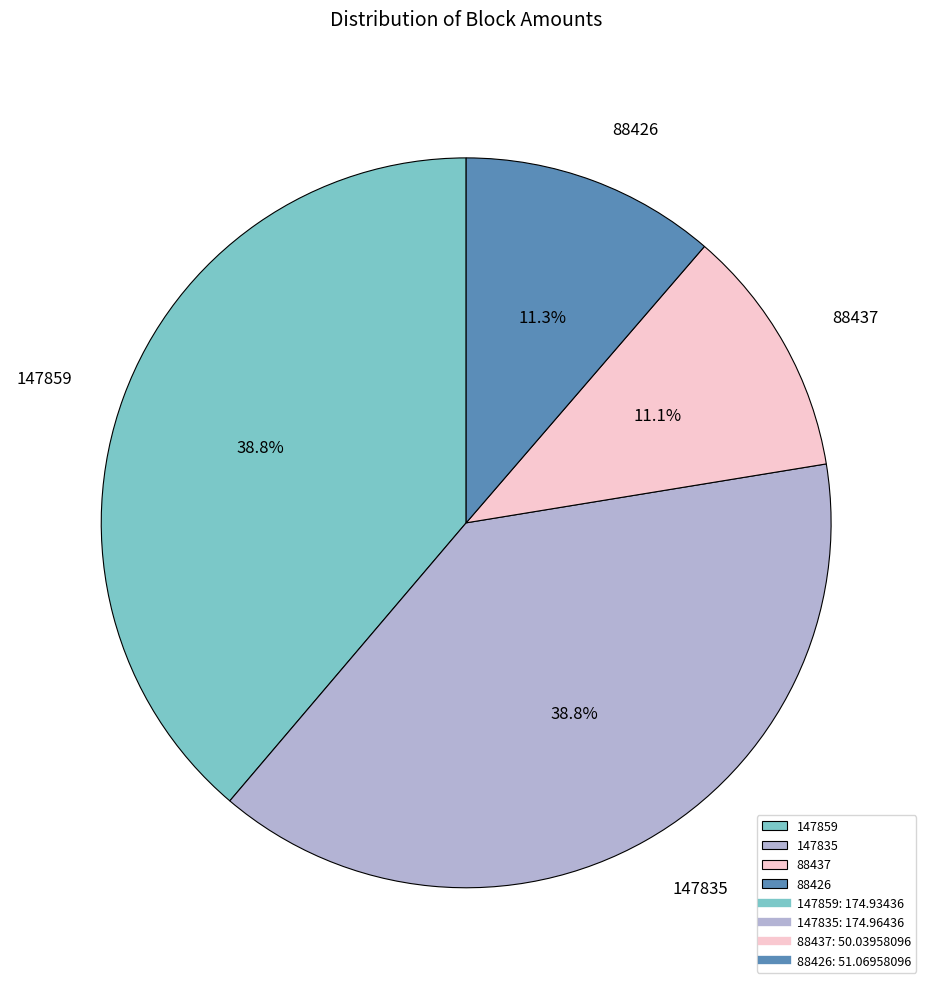

What is the total percentage of 88426 and 147859?

50.1%